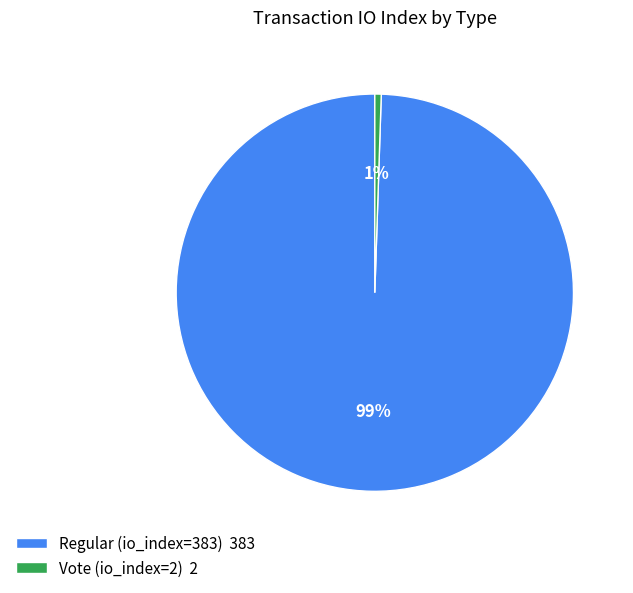

To the nearest percent, what percentage of the pie is Regular (io_index=383)?

99%